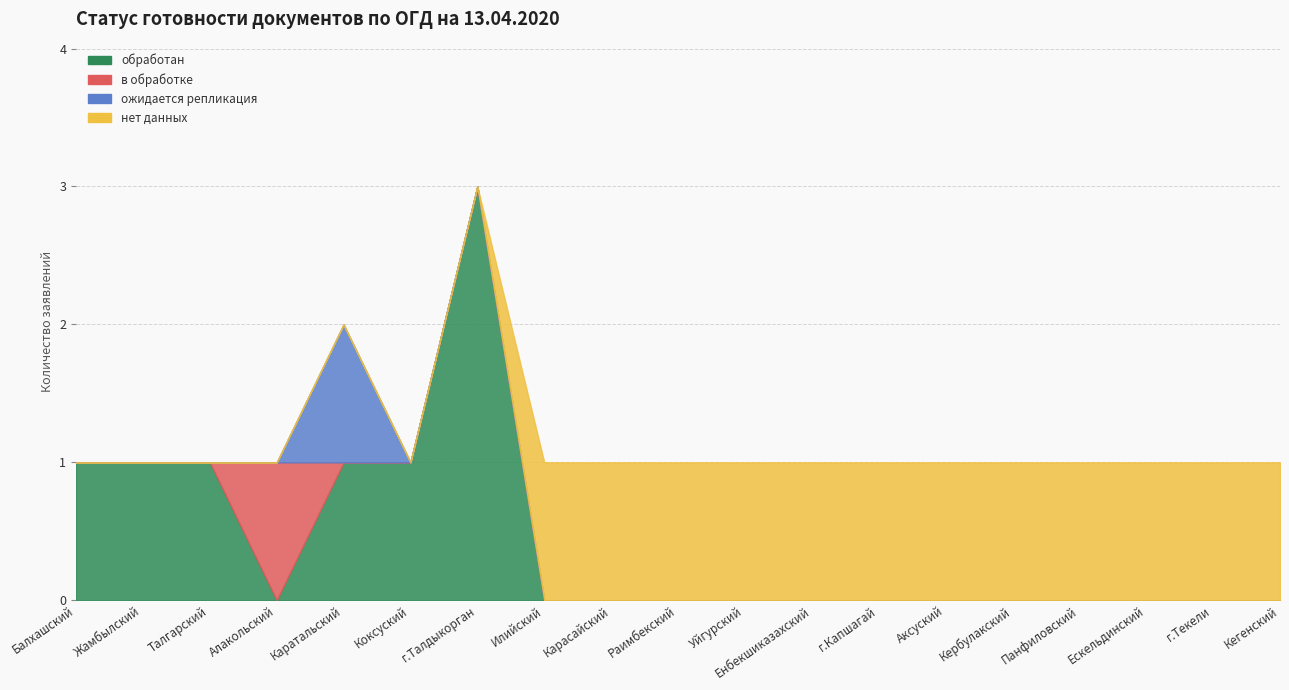

The нет данных series shows 1 at г.Текели. True or false?

False